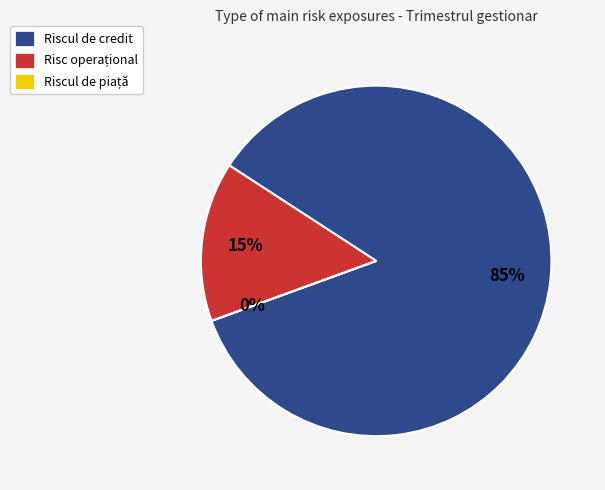

What is the total percentage of Risc operațional and Riscul de piață?

14.7%